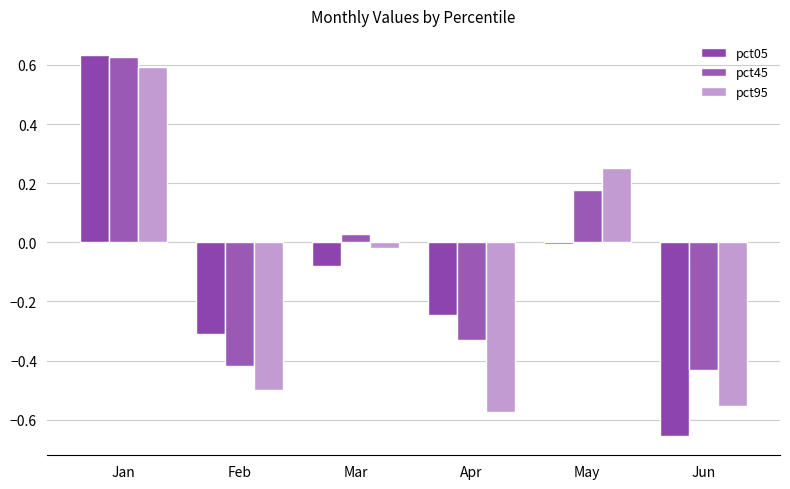

Reading left to right, extract all data points from this chart.

pct05: 0.6	-0.3	-0.1	-0.2	-0.0	-0.7
pct45: 0.6	-0.4	0.0	-0.3	0.2	-0.4
pct95: 0.6	-0.5	-0.0	-0.6	0.3	-0.6